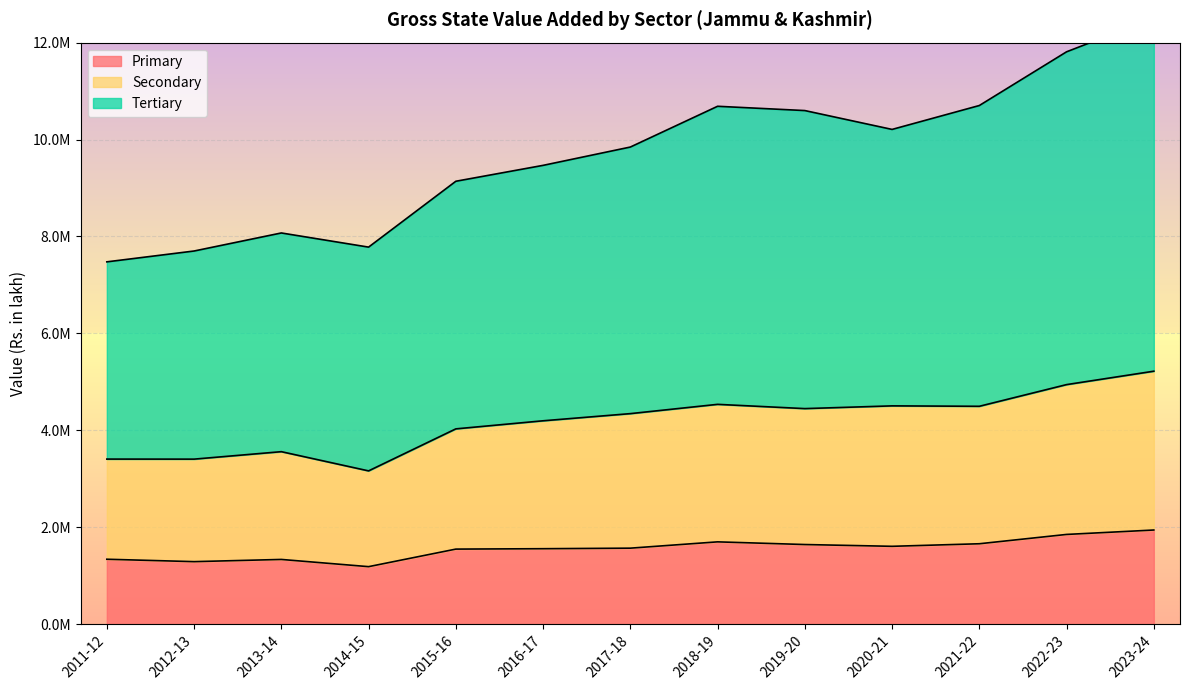

Which series has the largest range (max minus min)?

Tertiary